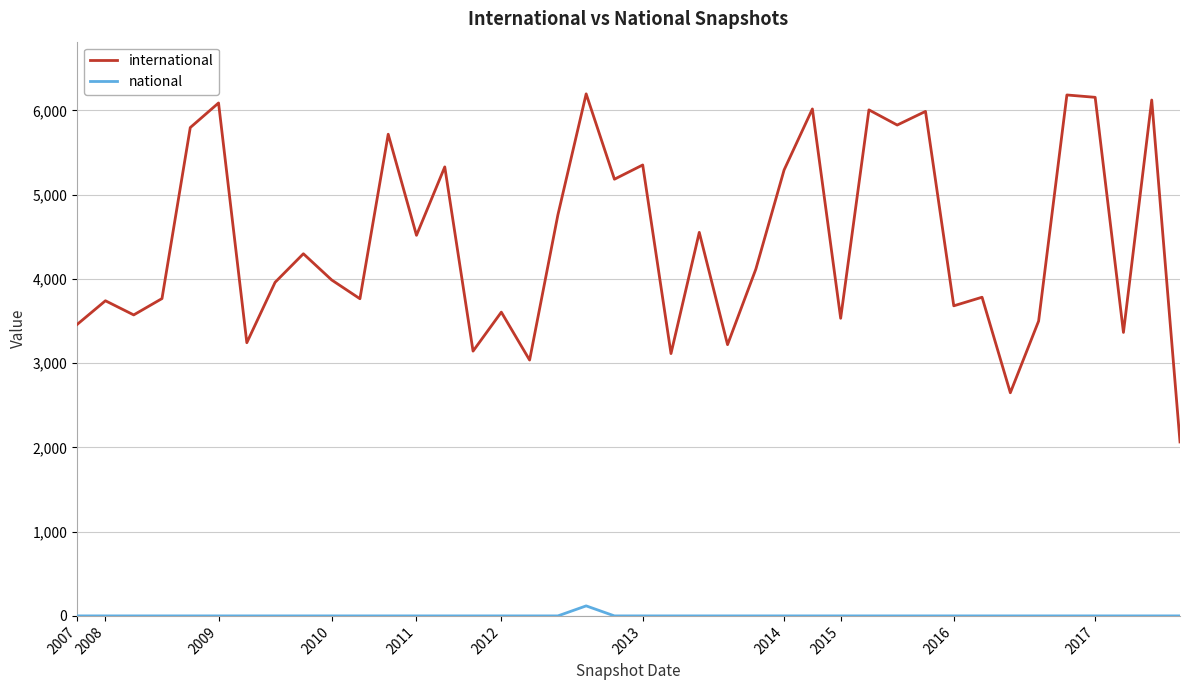

Which series has the widest spread of values?

international